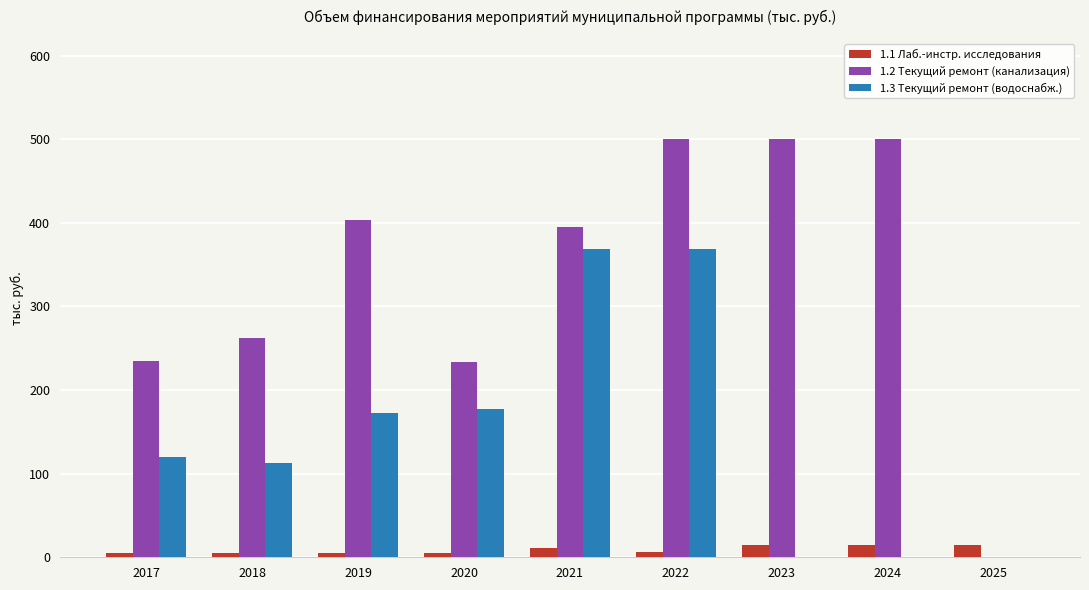

What is the maximum value shown in the chart?

500.0